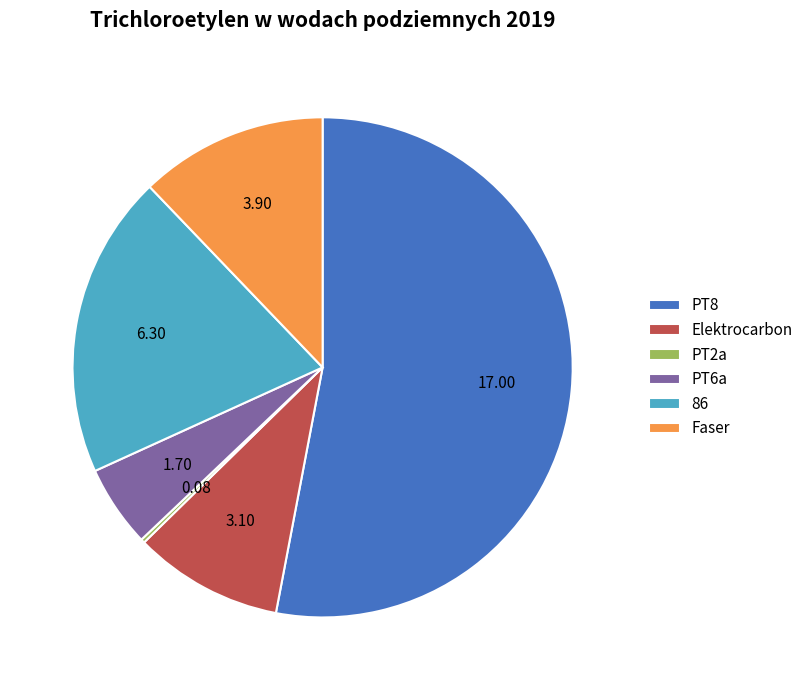

Approximately how many times larger is the value at PT8 compared to Faser?

4.4